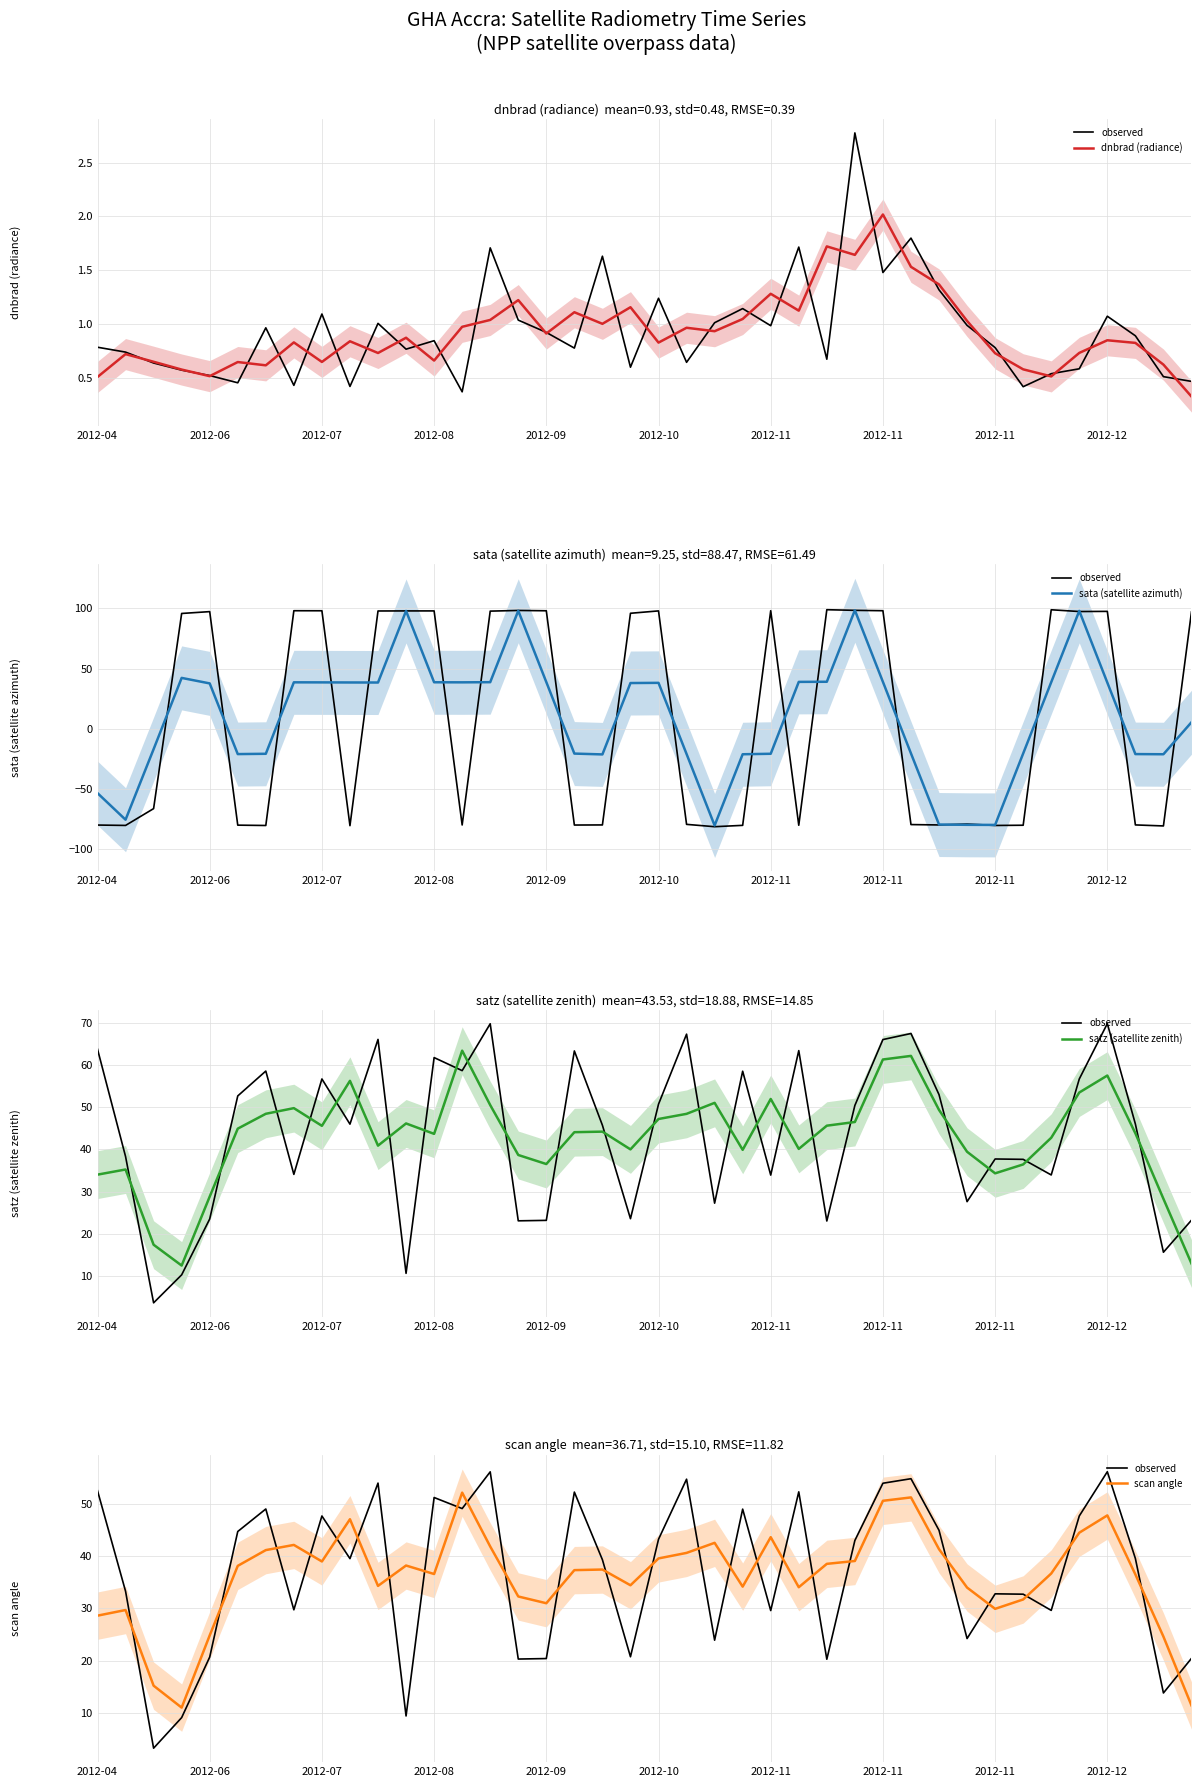

What is the value of the dnbrad (radiance) point at the 20th from the left?

1.2